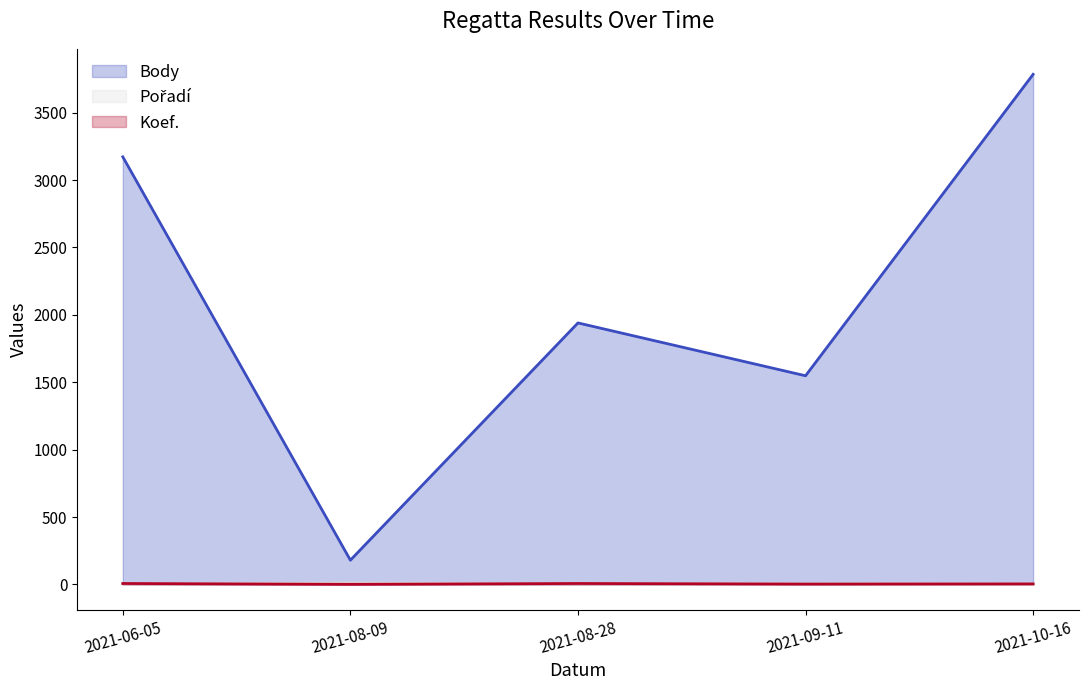

Where does the Koef. series first go above 4?

2021-06-05